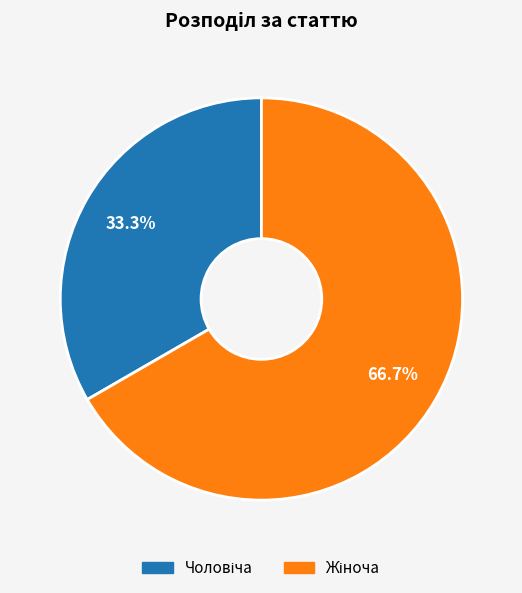

Is there any slice that represents more than half of the pie?

Yes